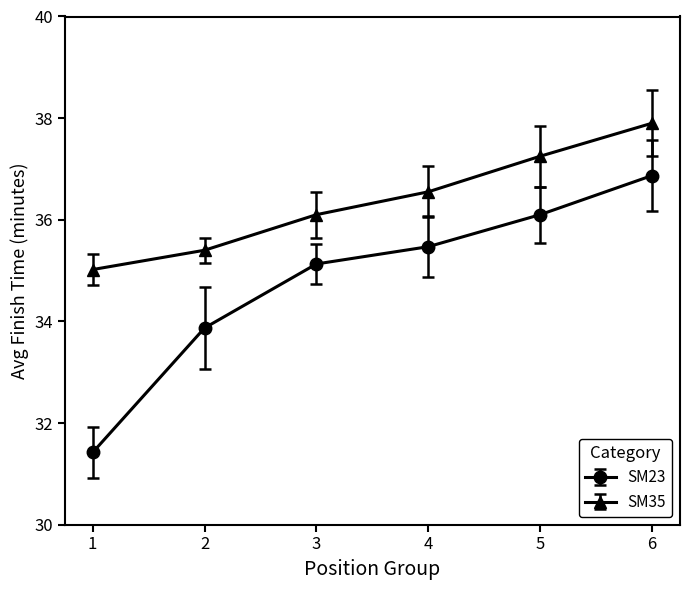

What is the value of the SM35 point at the 3rd from the left?

36.1